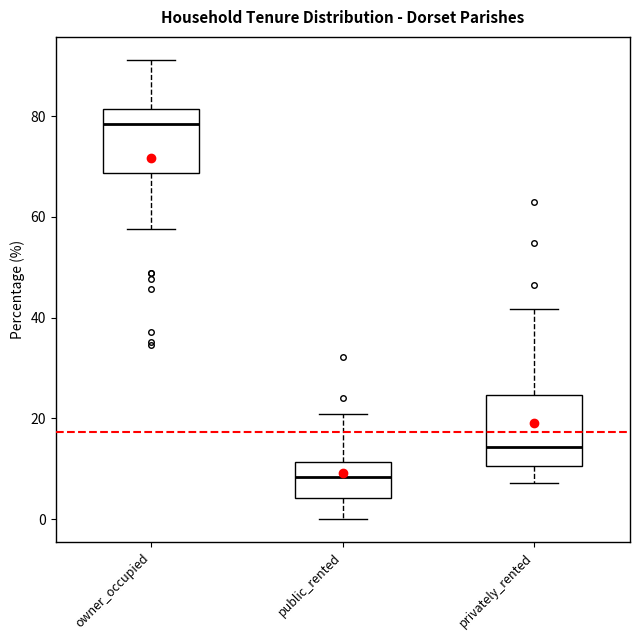

Reading left to right, transcribe this box plot: for each box, give where its median line is, the range the box spans, and where its two whiskers end, as read against the y-axis. The values are not printed on the chart, so give them approximately, as read against the axis.

owner_occupied: median 78, box 68 to 82, whiskers 58 to 92
public_rented: median 8, box 4 to 12, whiskers 0 to 20
privately_rented: median 14, box 10 to 24, whiskers 8 to 42